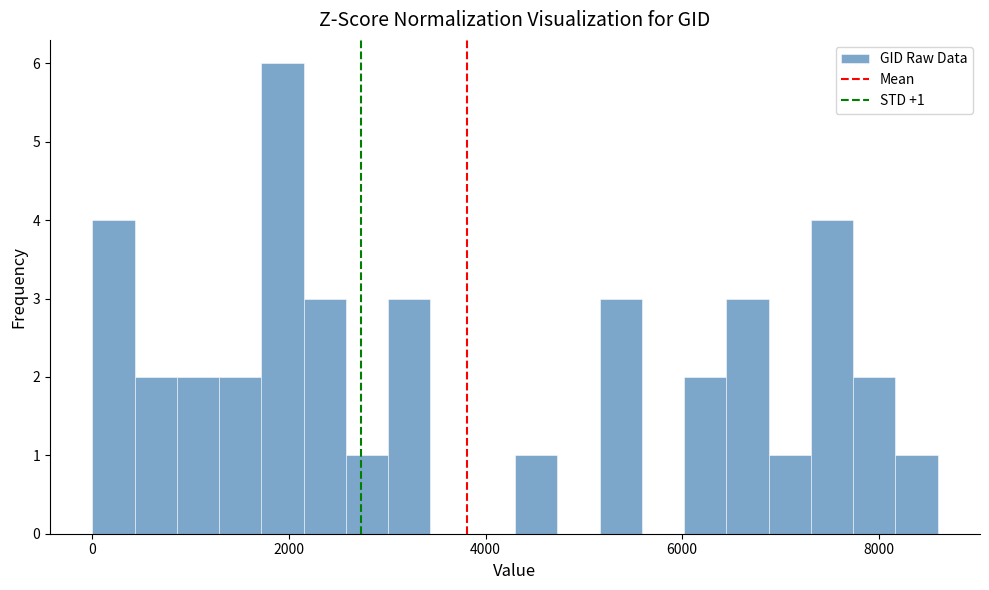

Around what value on the x-axis is the tallest bar? Give the approximate position of its centre, as read against the axis.

2000